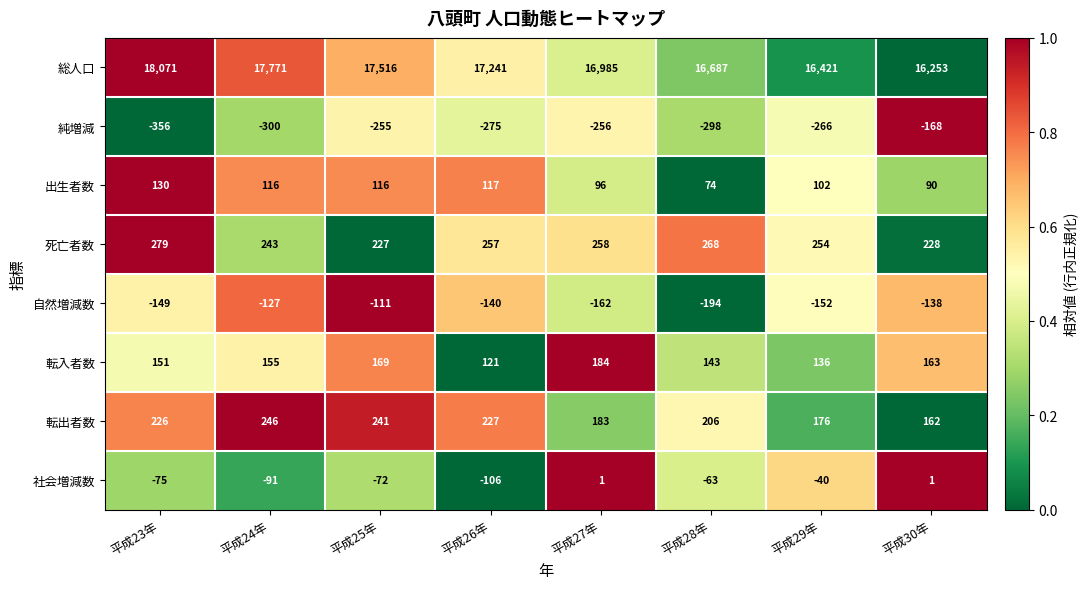

Where is 社会増減数 nearest to the value -52?

平成28年